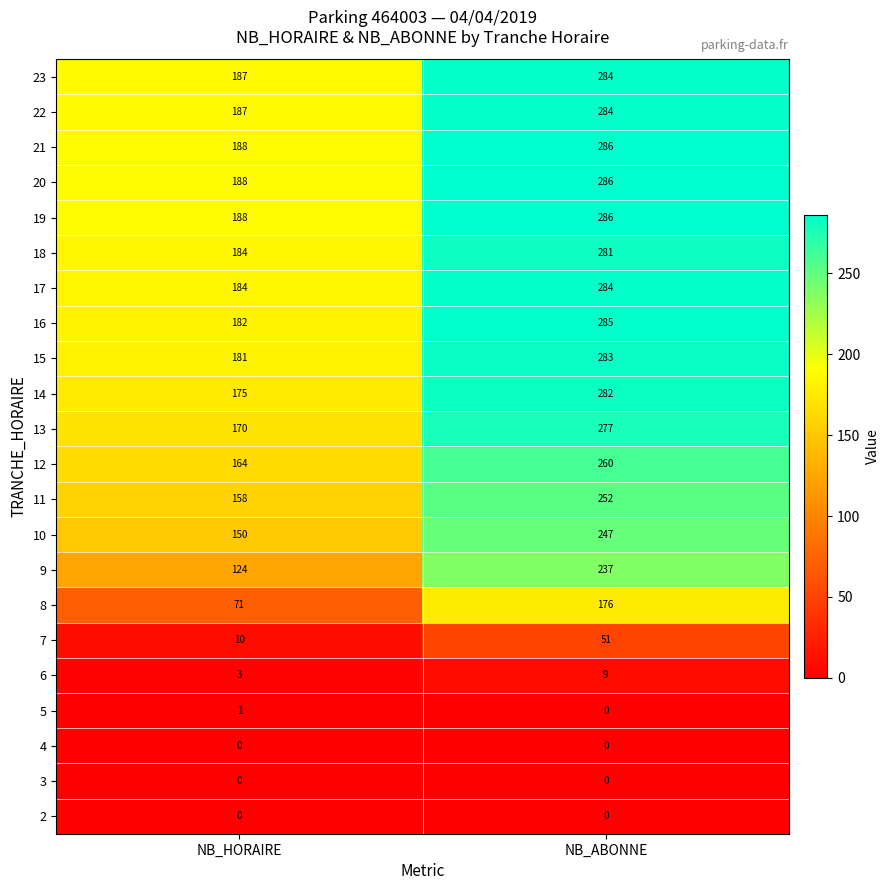

At which category is the sum across all series the highest?

NB_ABONNE